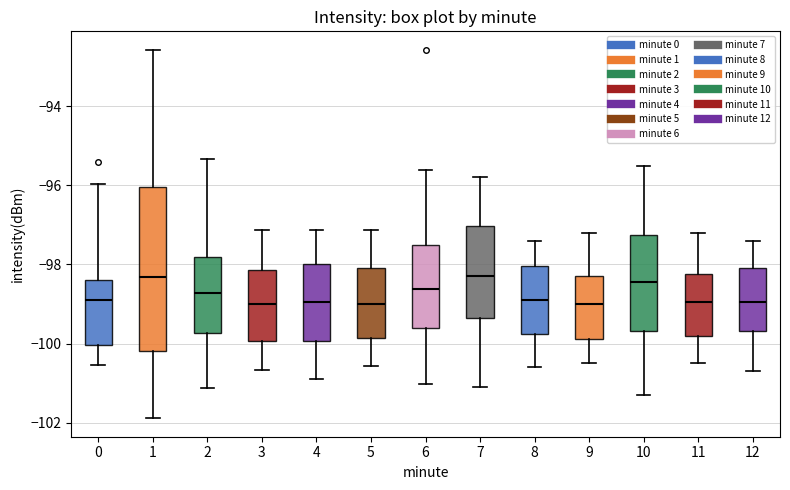

Reading left to right, transcribe this box plot: for each box, give where its median line is, the range the box spans, and where its two whiskers end, as read against the y-axis. The values are not printed on the chart, so give them approximately, as read against the axis.

0: median -98.8, box -100.0 to -98.4, whiskers -100.6 to -96.0
1: median -98.4, box -100.2 to -96.0, whiskers -101.8 to -92.6
2: median -98.8, box -99.8 to -97.8, whiskers -101.2 to -95.4
3: median -99.0, box -100.0 to -98.2, whiskers -100.6 to -97.2
4: median -99.0, box -100.0 to -98.0, whiskers -100.8 to -97.2
5: median -99.0, box -99.8 to -98.0, whiskers -100.6 to -97.2
6: median -98.6, box -99.6 to -97.4, whiskers -101.0 to -95.6
7: median -98.2, box -99.4 to -97.0, whiskers -101.0 to -95.8
8: median -98.8, box -99.8 to -98.0, whiskers -100.6 to -97.4
9: median -99.0, box -99.8 to -98.2, whiskers -100.4 to -97.2
10: median -98.4, box -99.6 to -97.2, whiskers -101.2 to -95.4
11: median -99.0, box -99.8 to -98.2, whiskers -100.4 to -97.2
12: median -99.0, box -99.6 to -98.0, whiskers -100.6 to -97.4